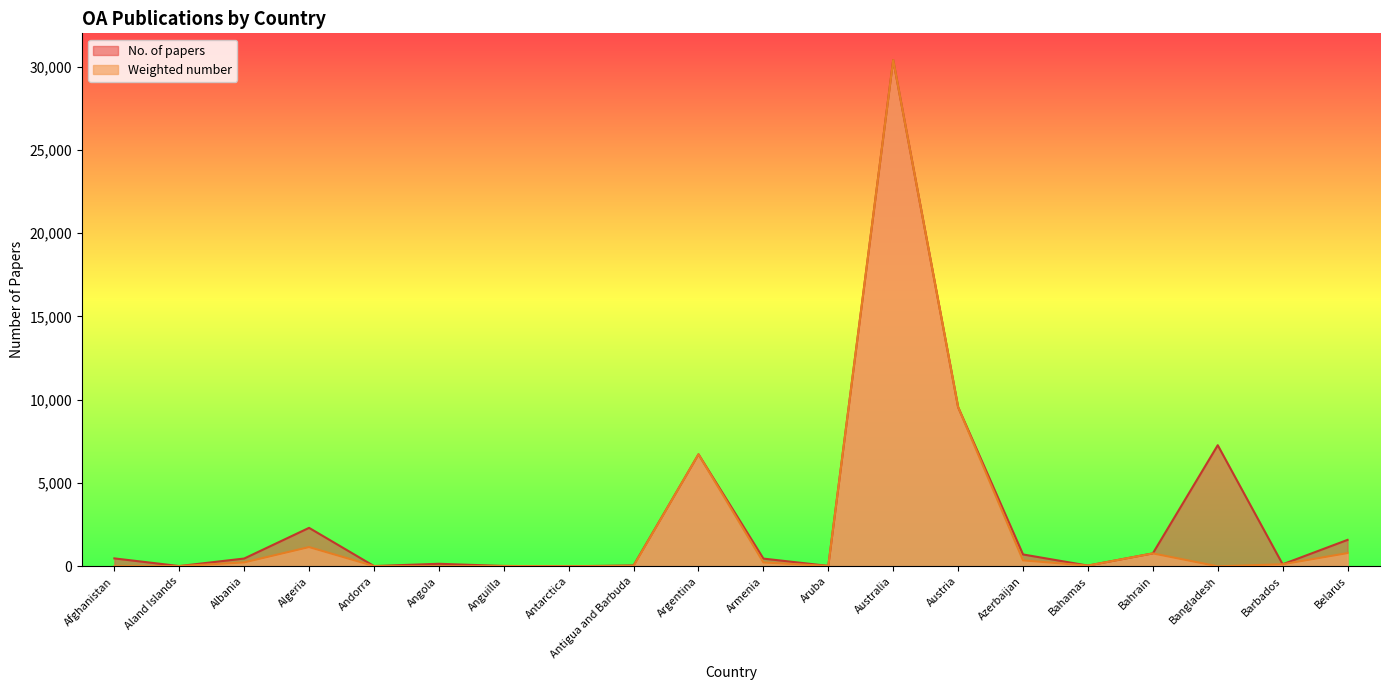

What is the difference between the second highest and second lowest values in the Weighted number series?

9556.0